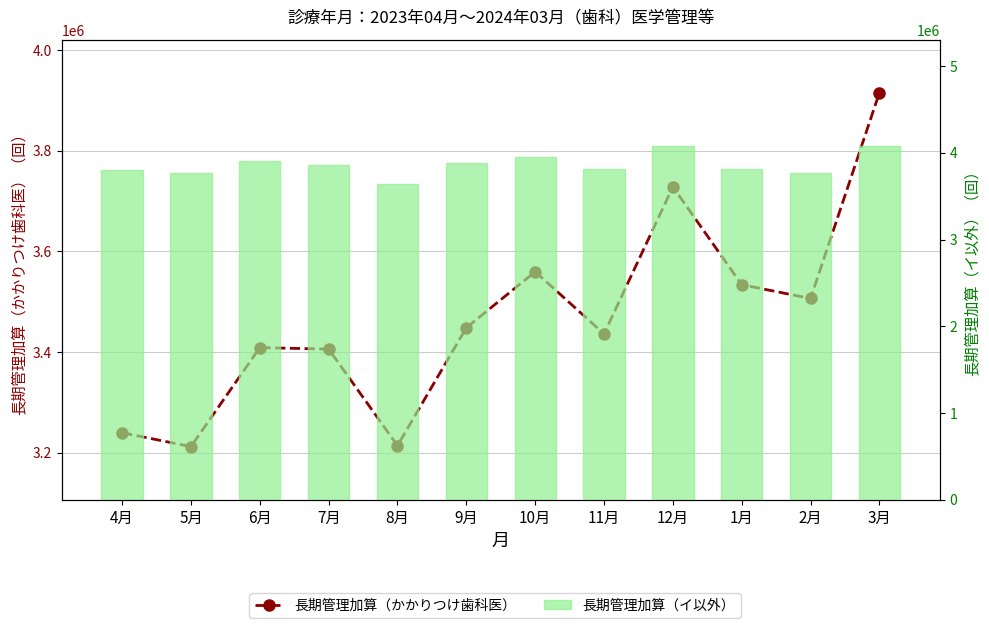

The 長期管理加算（イ以外） series shows 3636264 at 8月. True or false?

True